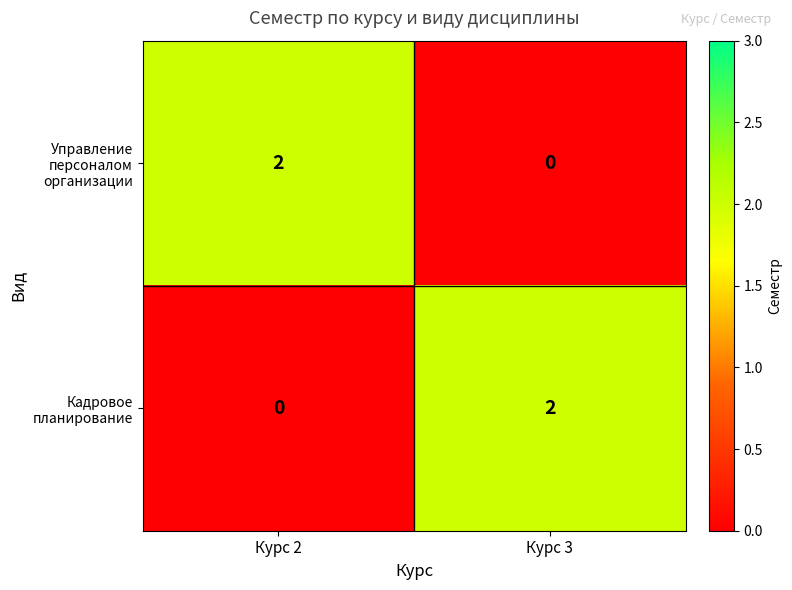

How many series are shown in this chart?

2